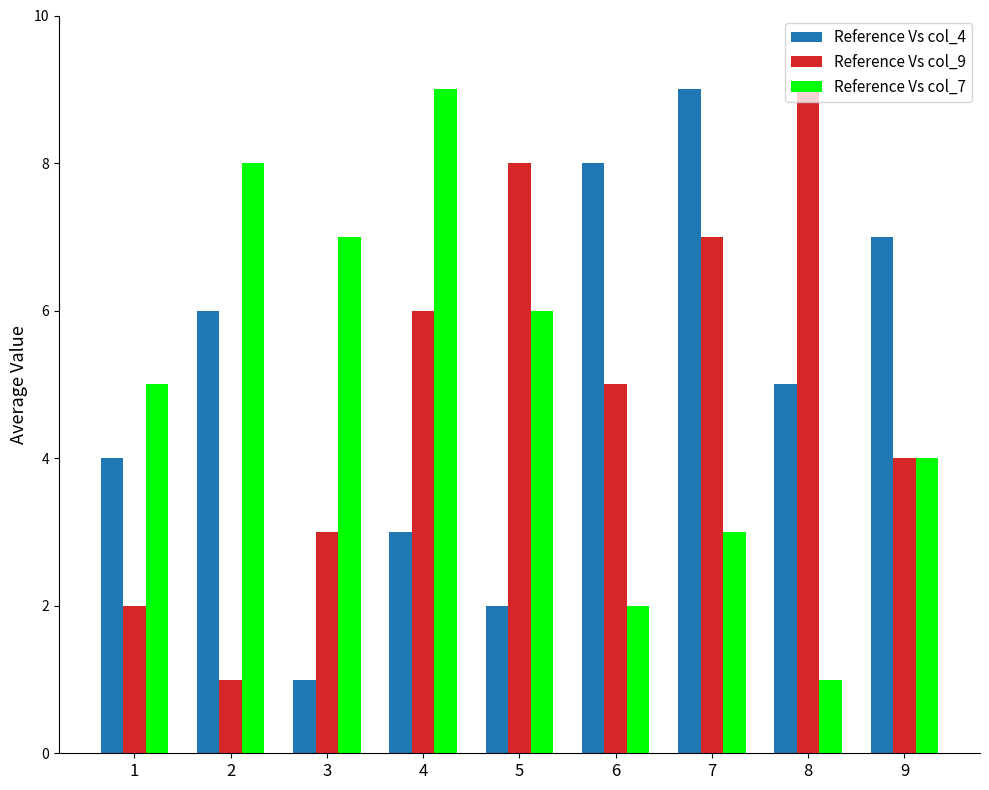

At which category is the sum across all series the highest?

7